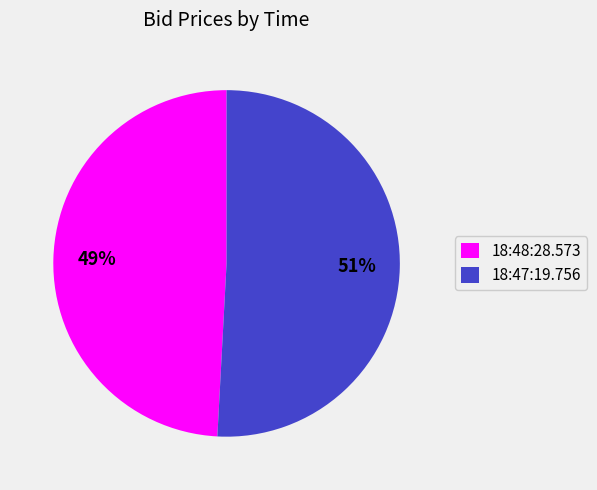

To the nearest percent, what percentage of the pie is 18:47:19.756?

51%